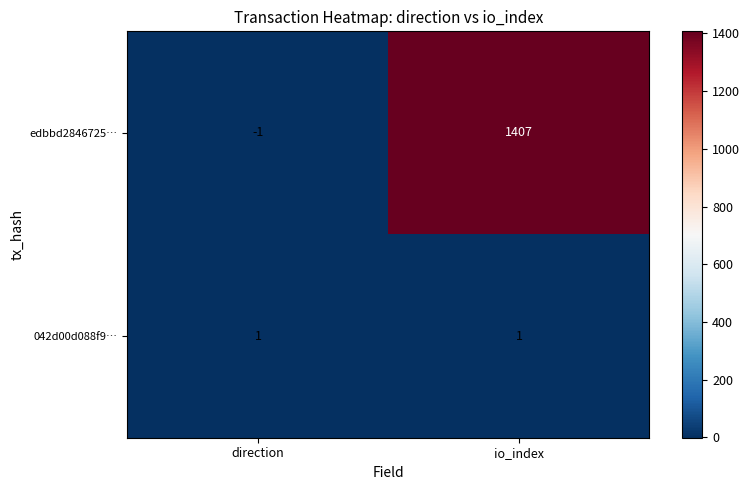

Which series has the widest spread of values?

edbbd2846725…